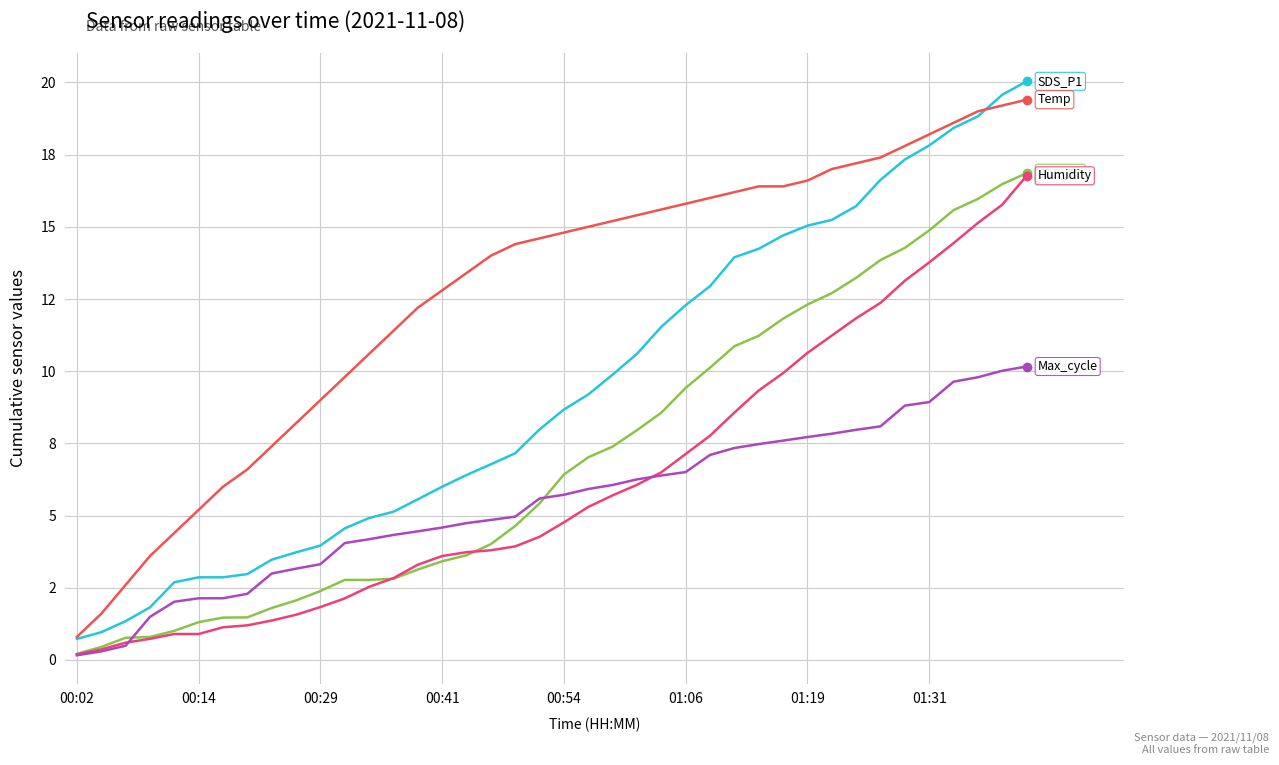

Does the chart have visible grid lines?

Yes